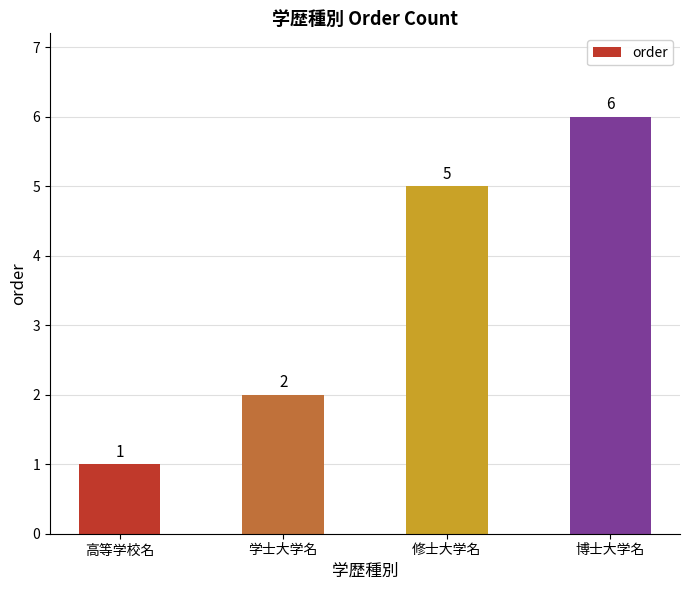

How many data points are less than 5?

2